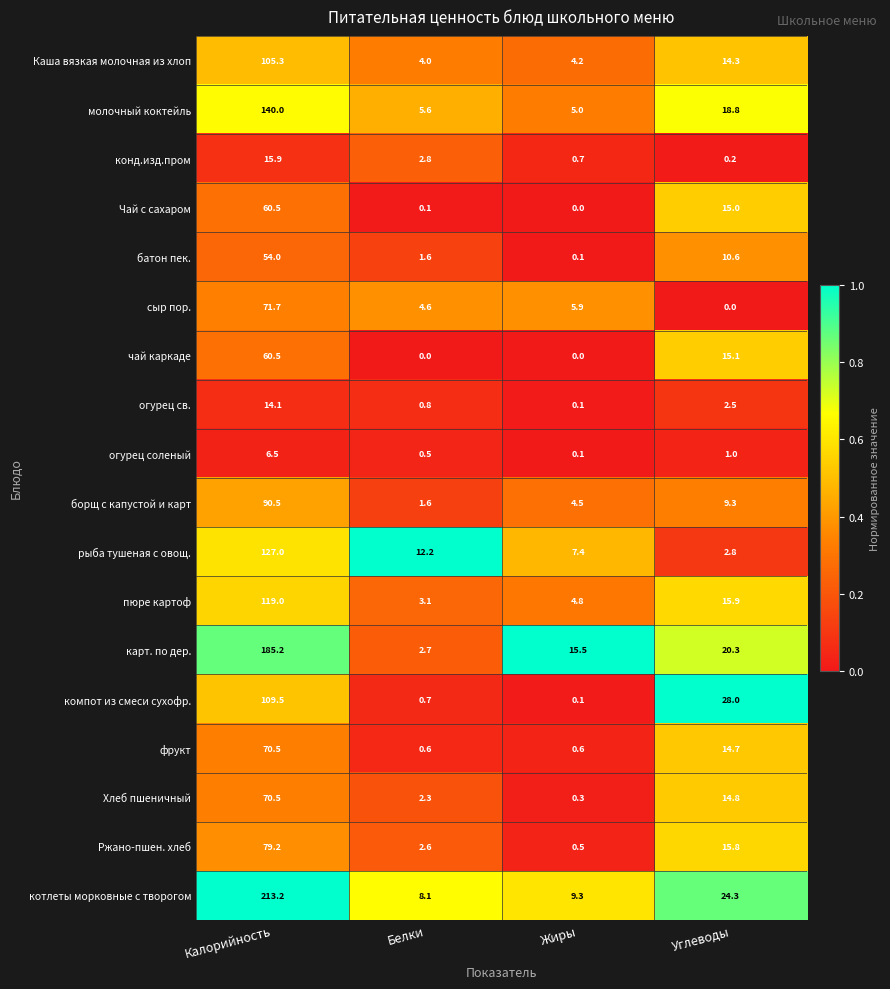

At which category is the sum across all series the highest?

Калорийность